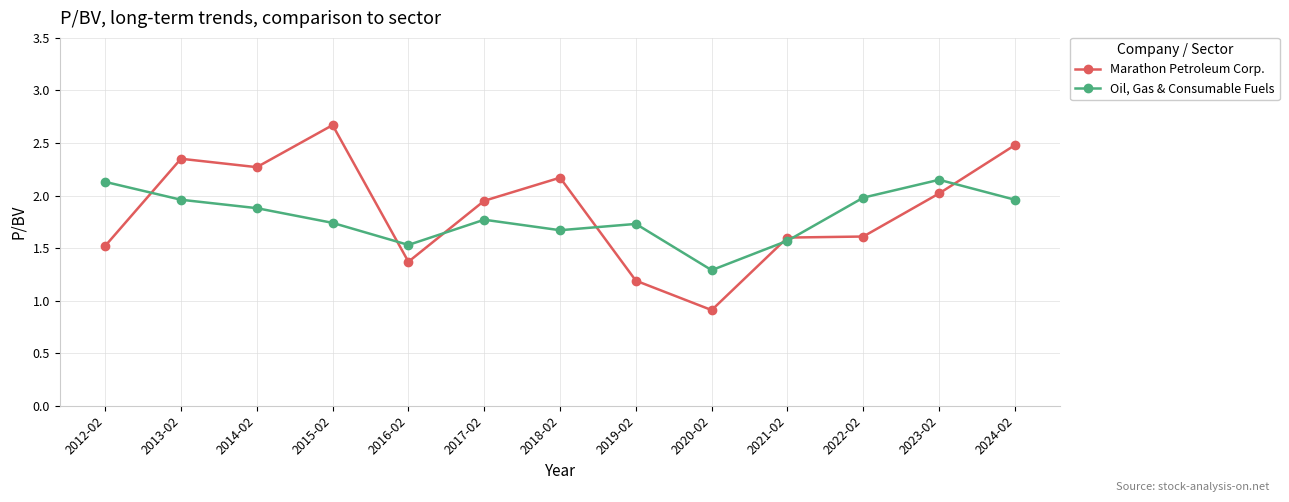

At which category does Marathon Petroleum Corp. reach its first local peak?

2013-02